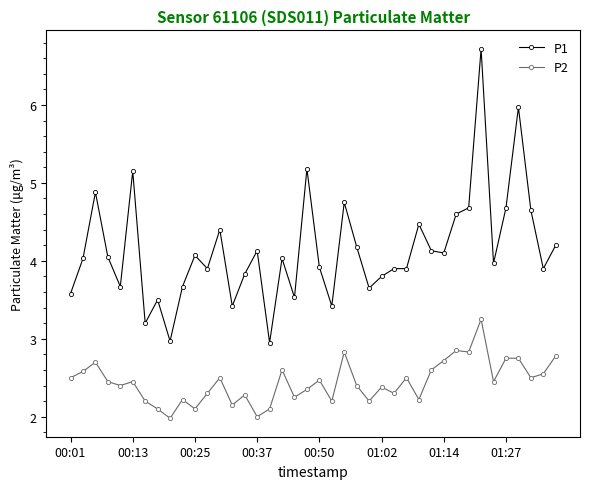

Rank the series by their average value, from highest to lowest.

P1, P2